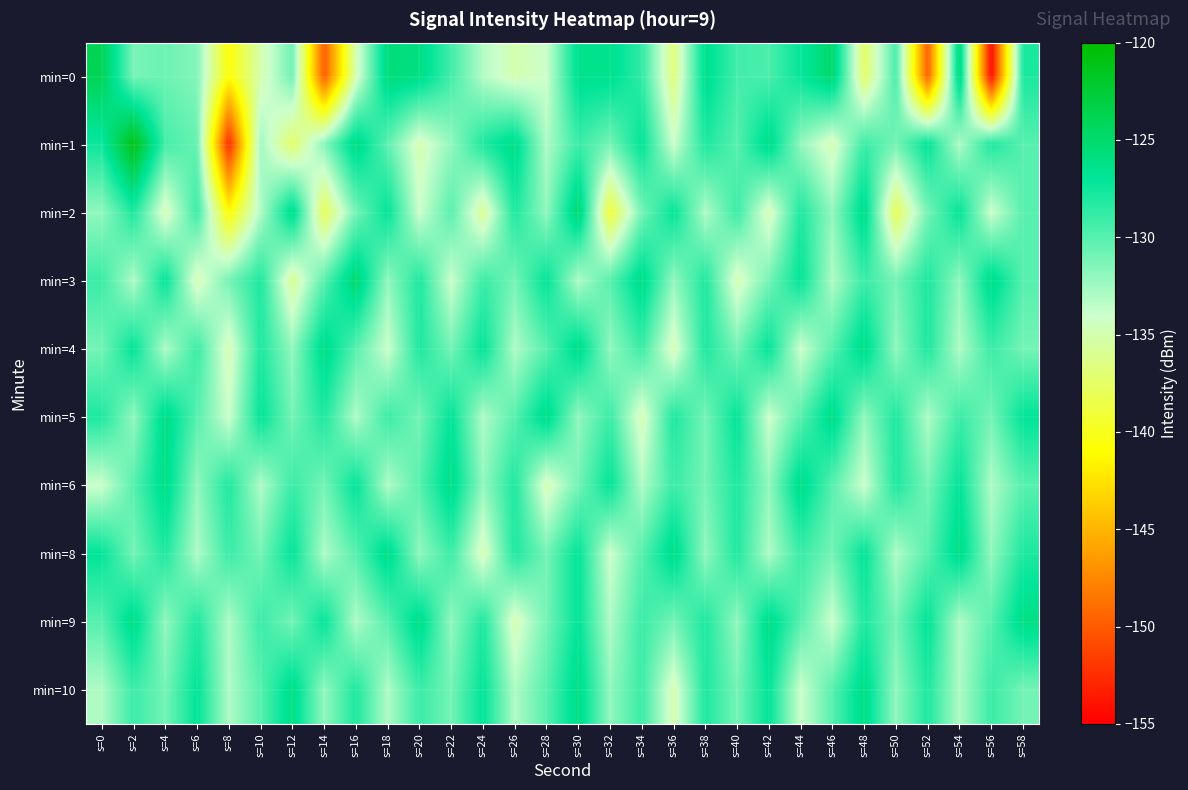

What is the total value across all series at s=48?

-1294.5